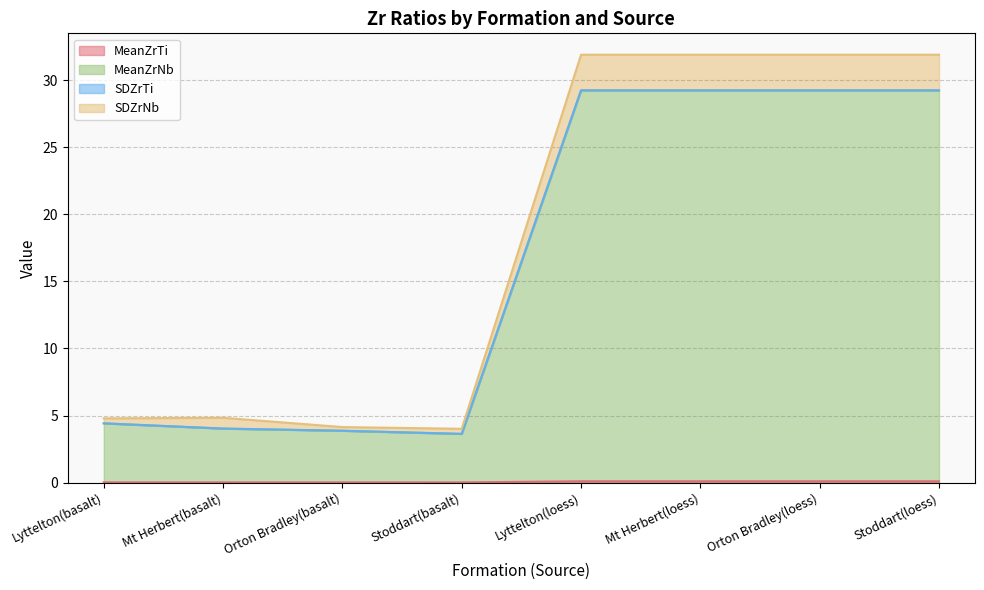

Reading left to right, what are all the values shown in this chart?

MeanZrTi: 0.0	0.0	0.0	0.0	0.1	0.1	0.1	0.1
MeanZrNb: 4.4	4.0	3.9	3.6	29.2	29.2	29.2	29.2
SDZrNb: 4.8	4.8	4.1	4.0	31.9	31.9	31.9	31.9